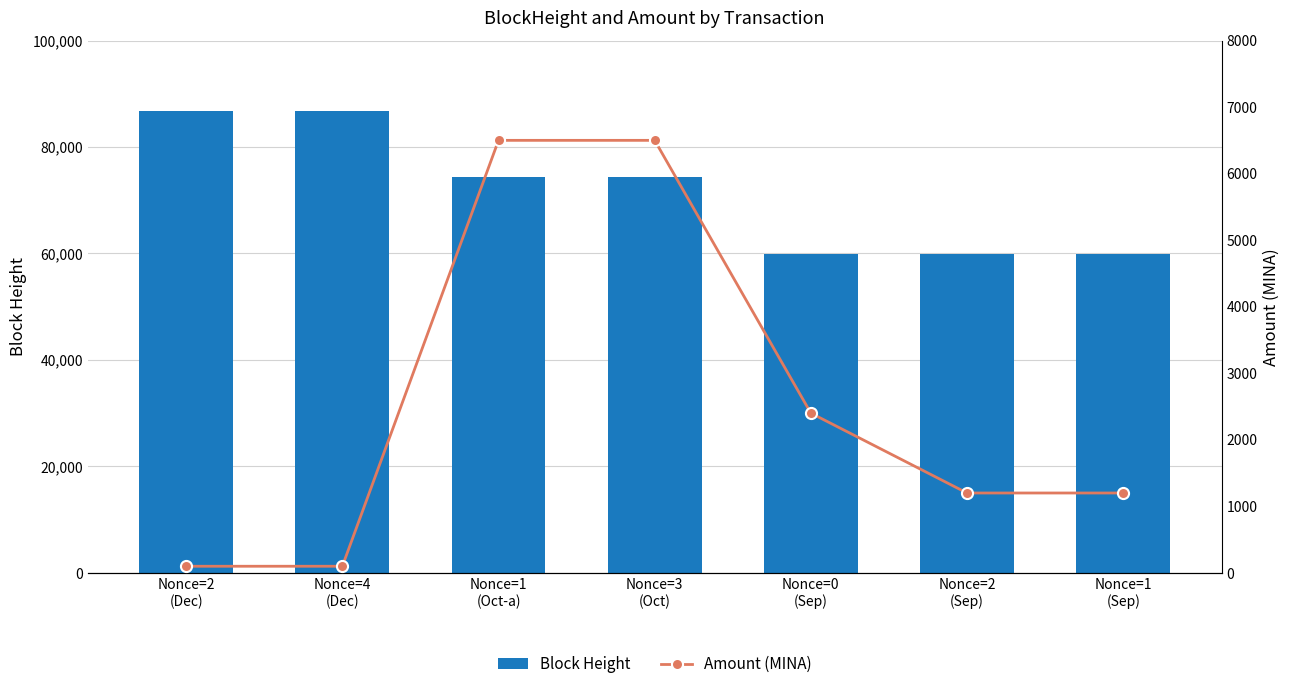

What is the total value across all series at Nonce=1
(Sep)?

61158.0